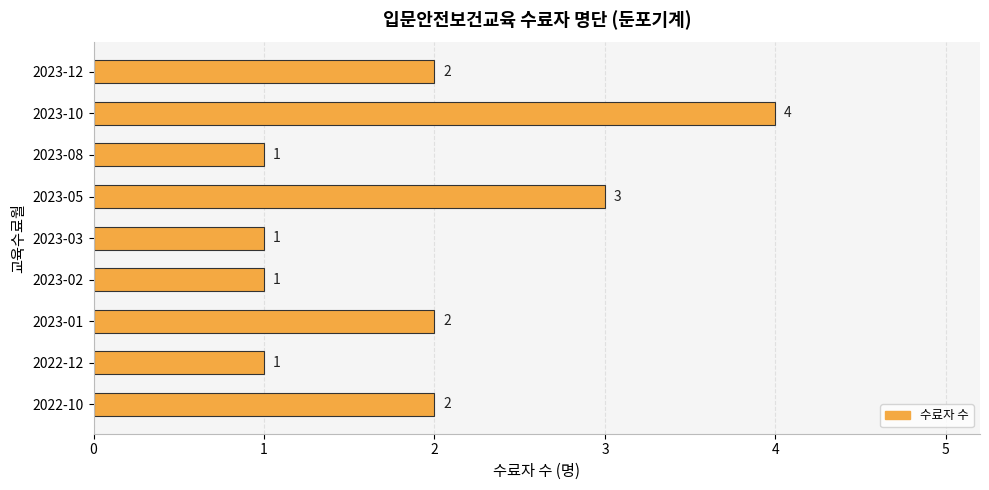

The chart shows a value of 3 at 2022-10. True or false?

False